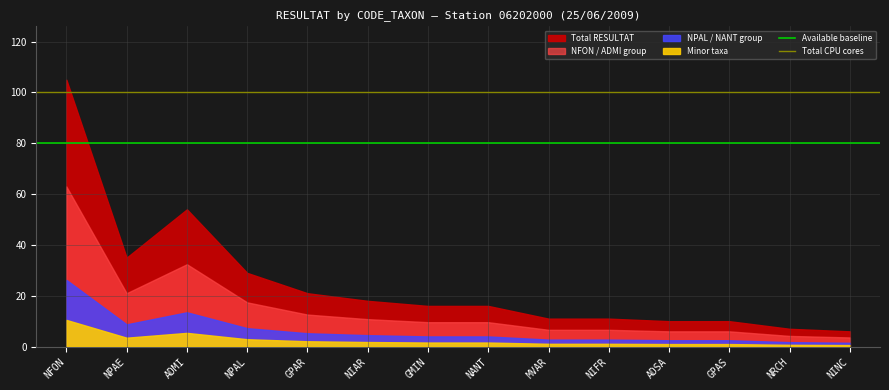

At which category is the sum across all series the highest?

NFON